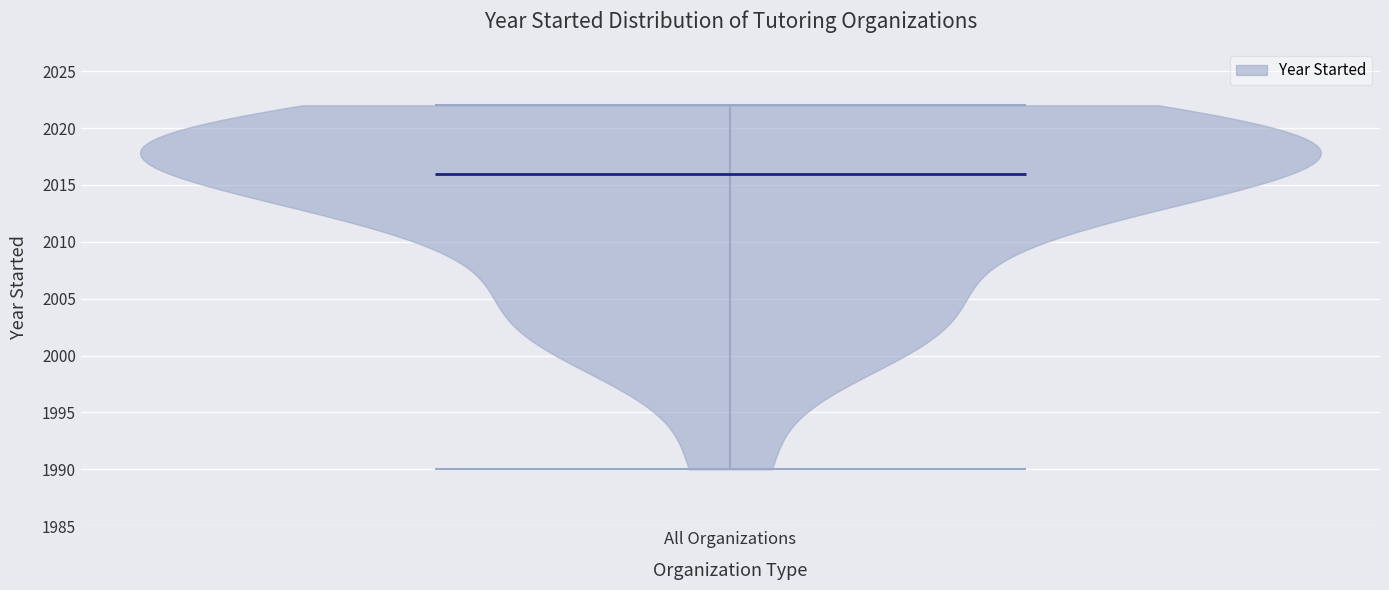

Read this violin plot against the y-axis: where its median line is, and the lowest and highest points the violin reaches. The values are not printed on the chart, so give them approximately, as read against the axis.

median line 2016, lowest point 1990, highest point 2022